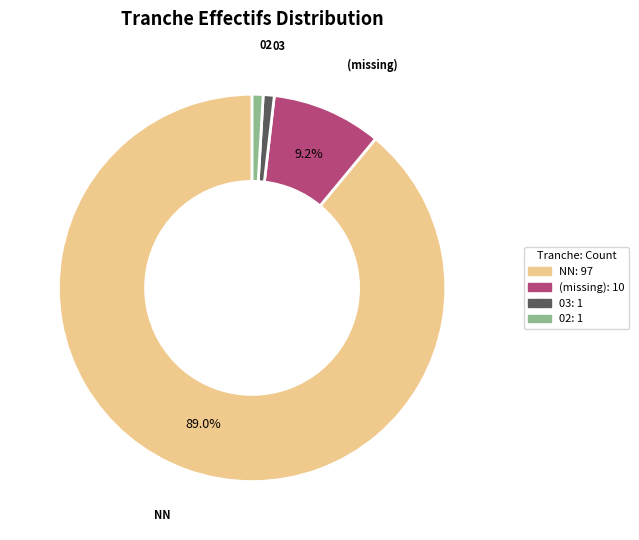

Is there any slice that represents more than half of the pie?

Yes